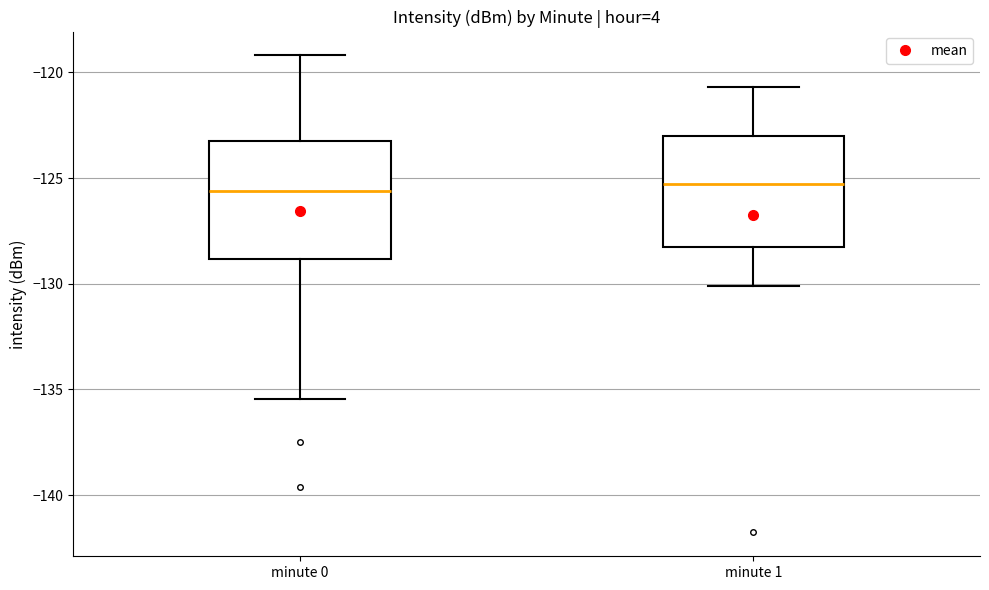

Where is the upper edge of the box for minute 1 on the y-axis? The values are not printed on the chart, so give them approximately, as read against the axis.

-123.0